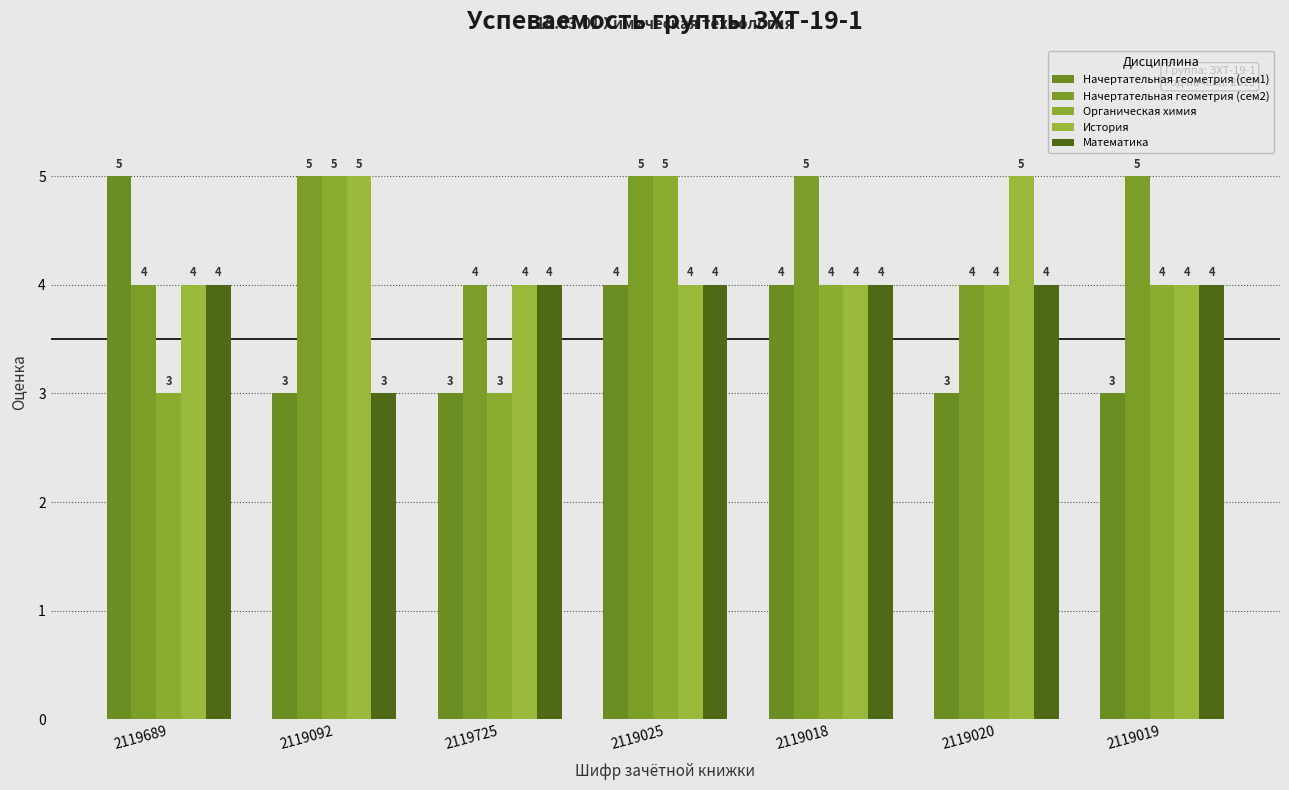

Is the value of История at 2119025 greater than the value of Математика at 2119025?

No